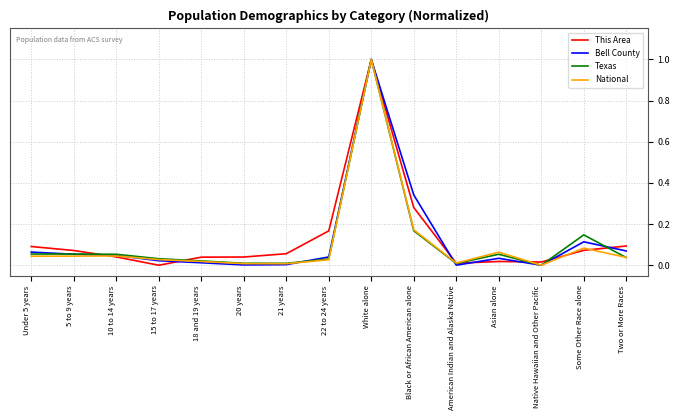

What position from the left is 10 to 14 years?

3